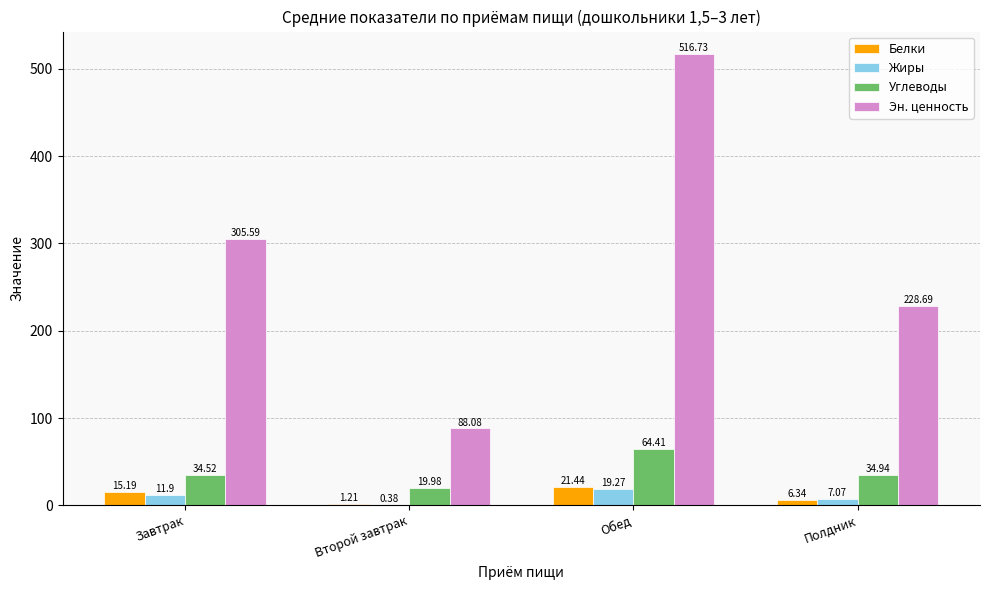

Where does the Эн. ценность series first go above 305?

Завтрак